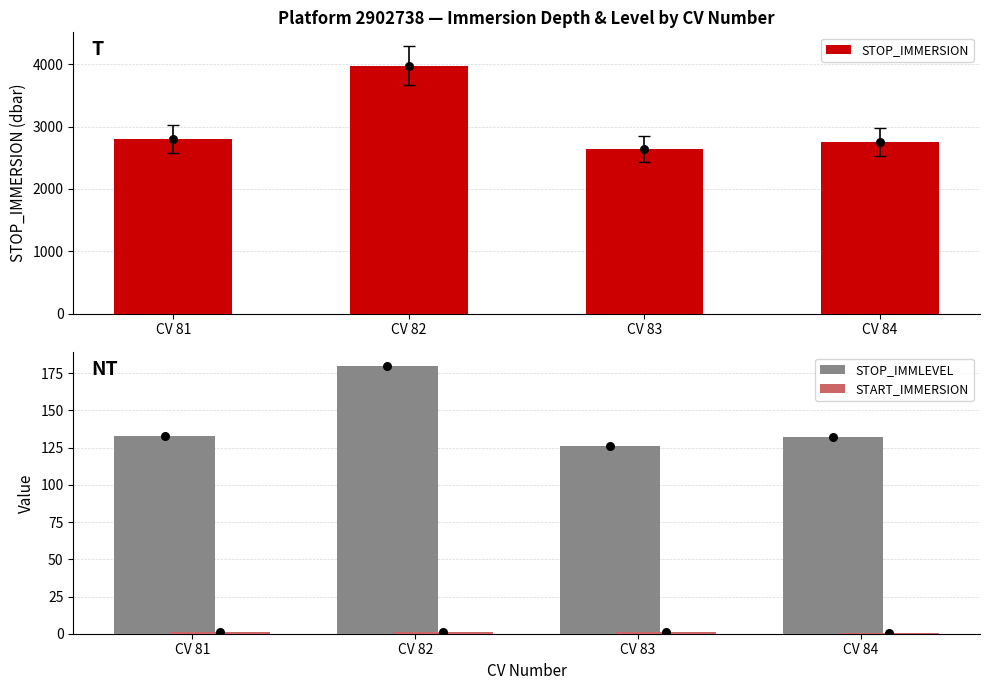

Which series has the largest Y range (max minus min)?

STOP_IMMERSION